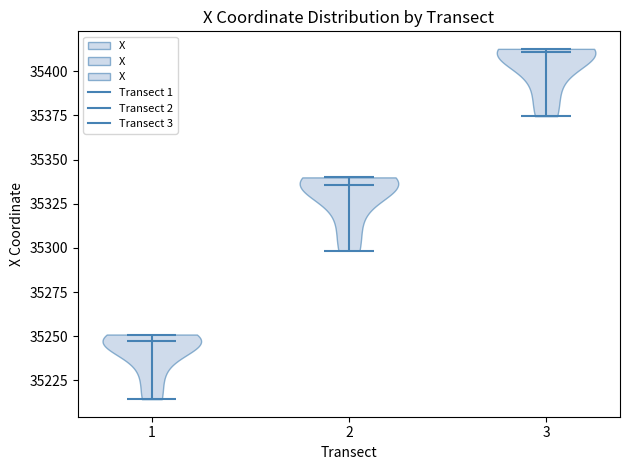

What is the lowest point the violin at x = 2 reaches on the y-axis? The values are not printed on the chart, so give them approximately, as read against the axis.

35300